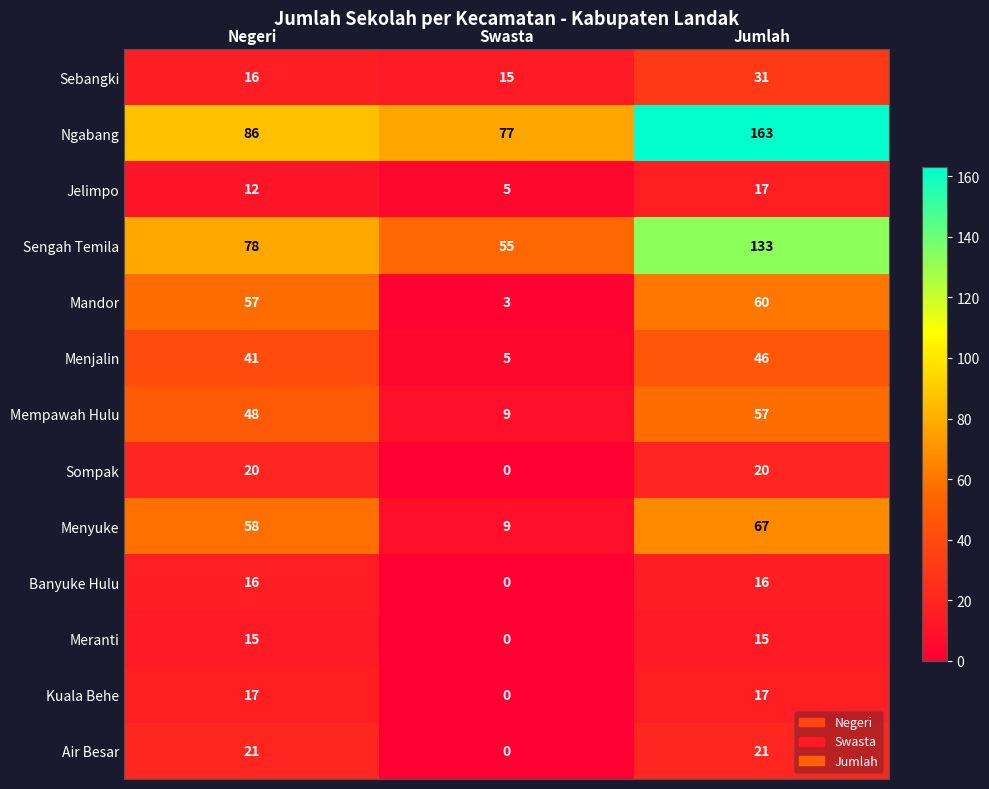

At which label is Kuala Behe closest to 8?

Swasta